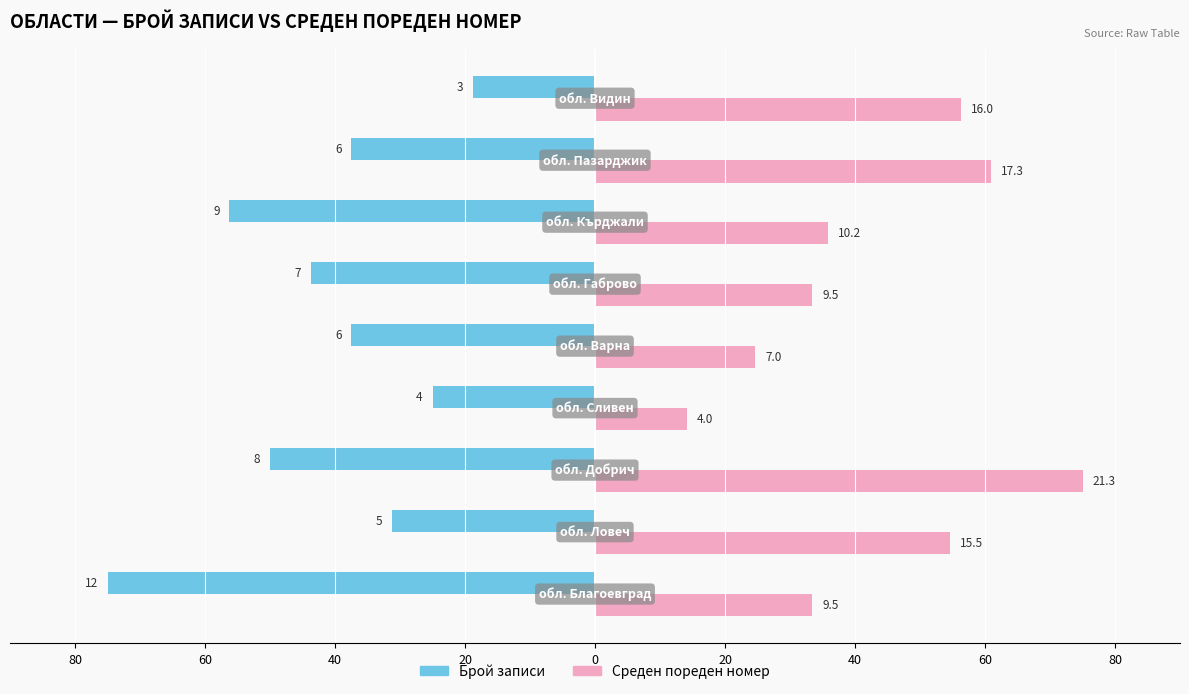

What are all the series names shown in the legend?

Брой записи, Среден пореден номер